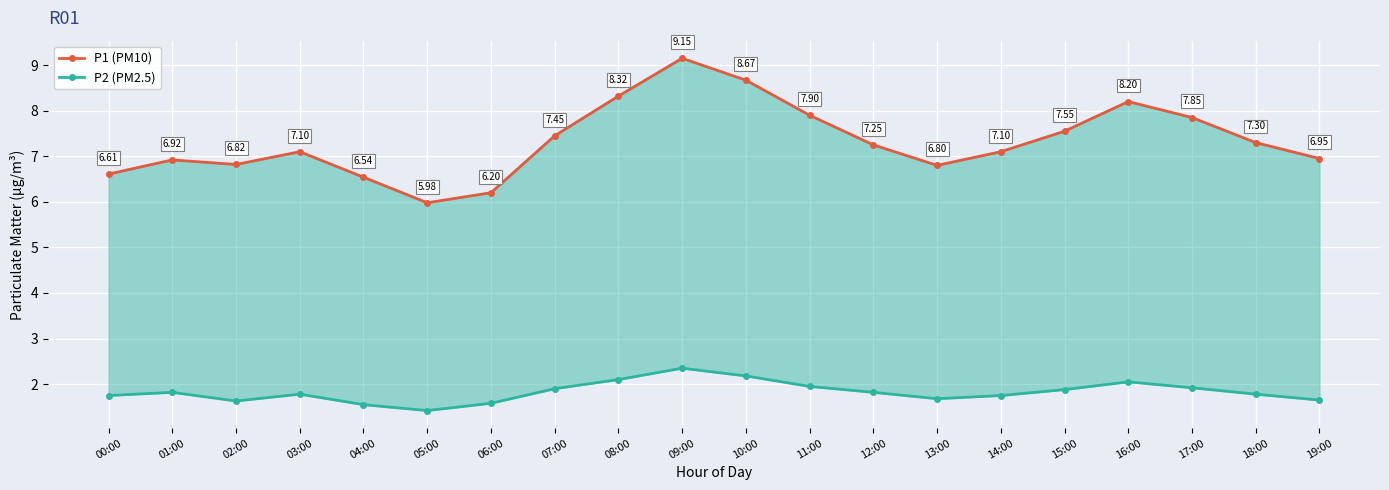

What is the value of the P1 (PM10) point at the 13th from the left?

7.2